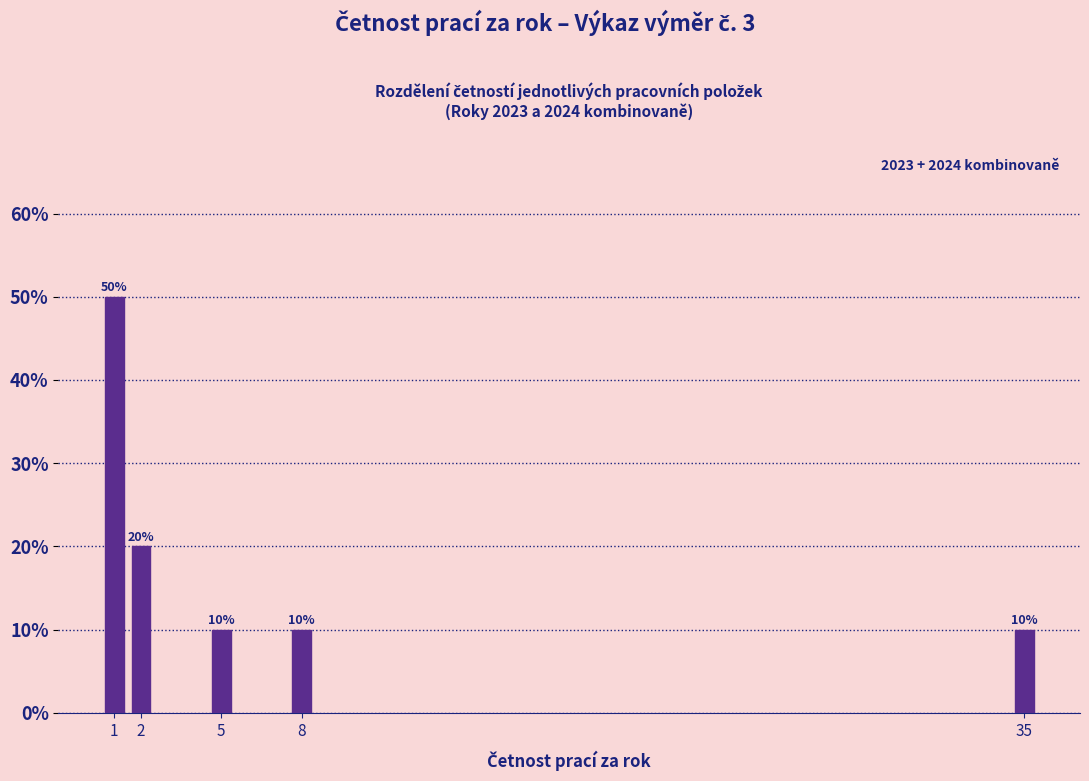

Reading right to left, what are all the values shown in this chart?

35=10	8=10	5=10	2=20	1=50